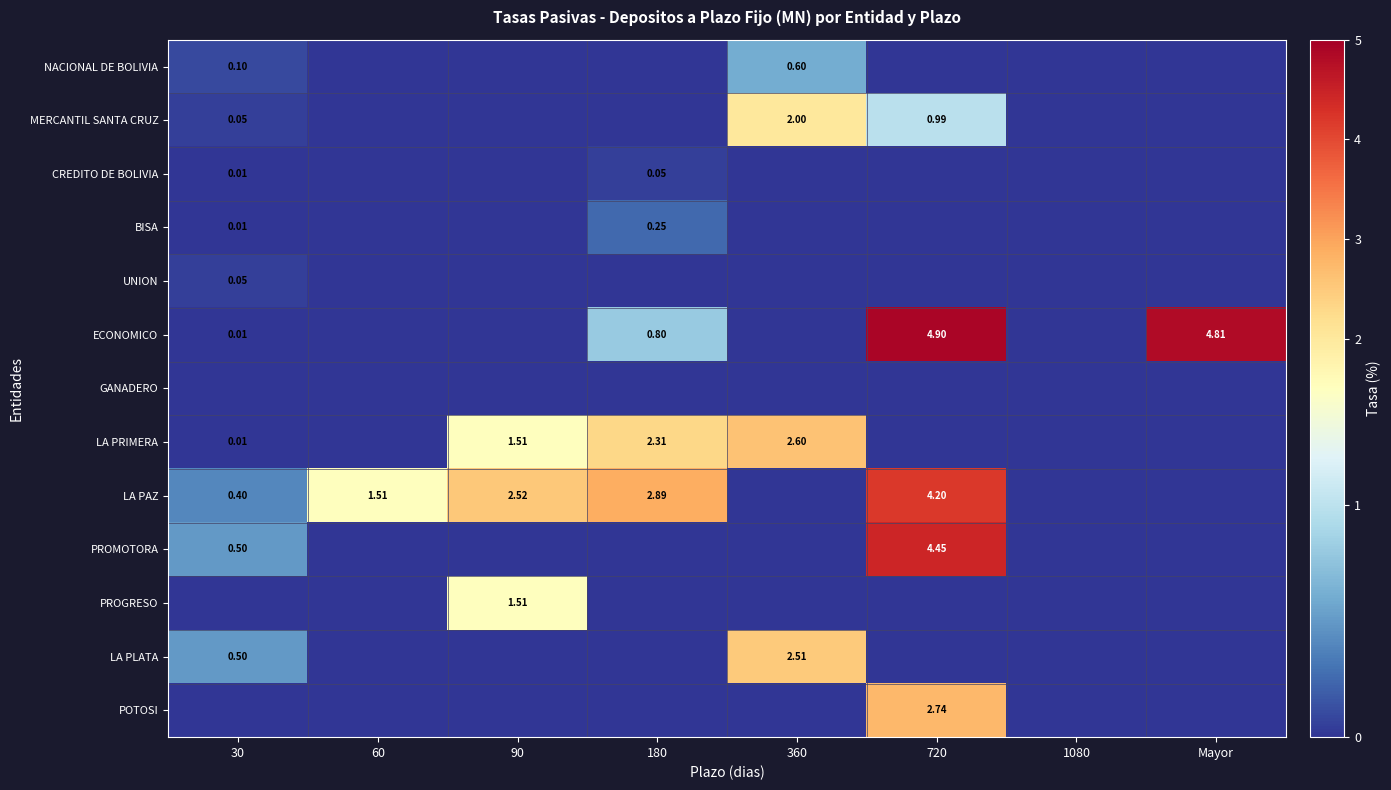

Which series has the widest spread of values?

ECONOMICO